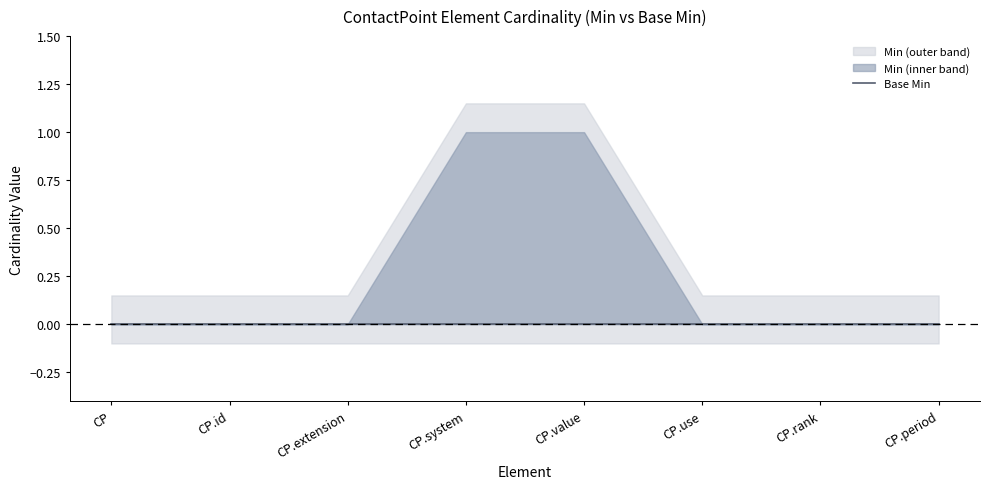

Which series has the largest range (max minus min)?

Min